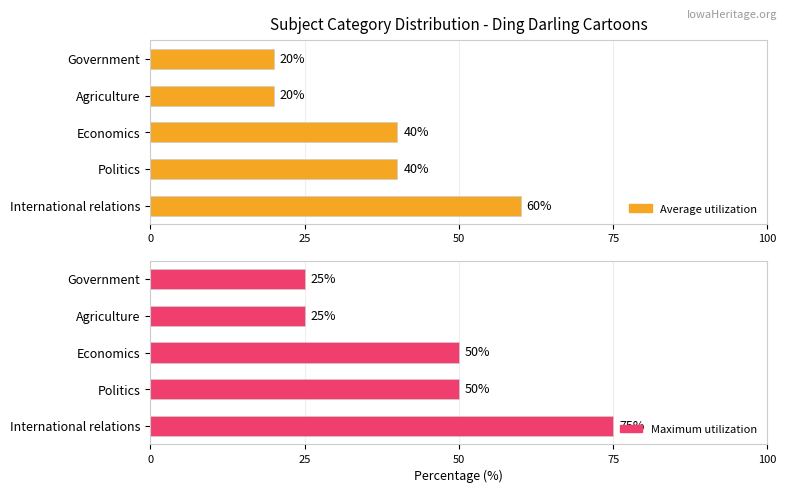

Count the Maximum utilization values in the range 25 to 50.

4